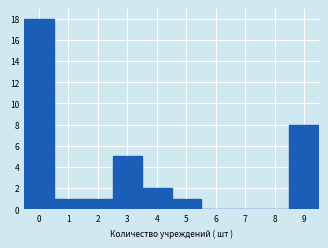

What is the height of the bar covering 4.5 to 5.5 on the x-axis? The values are not printed on the chart, so give them approximately, as read against the axis.

1